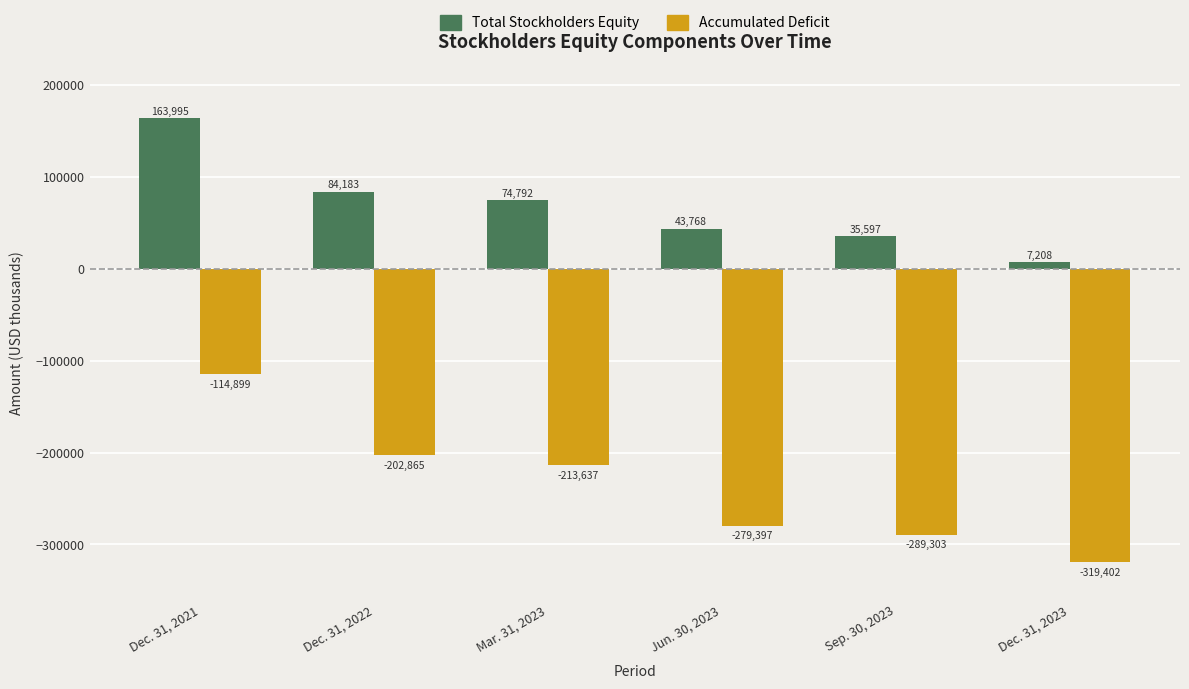

What position from the left is Dec. 31, 2023?

6